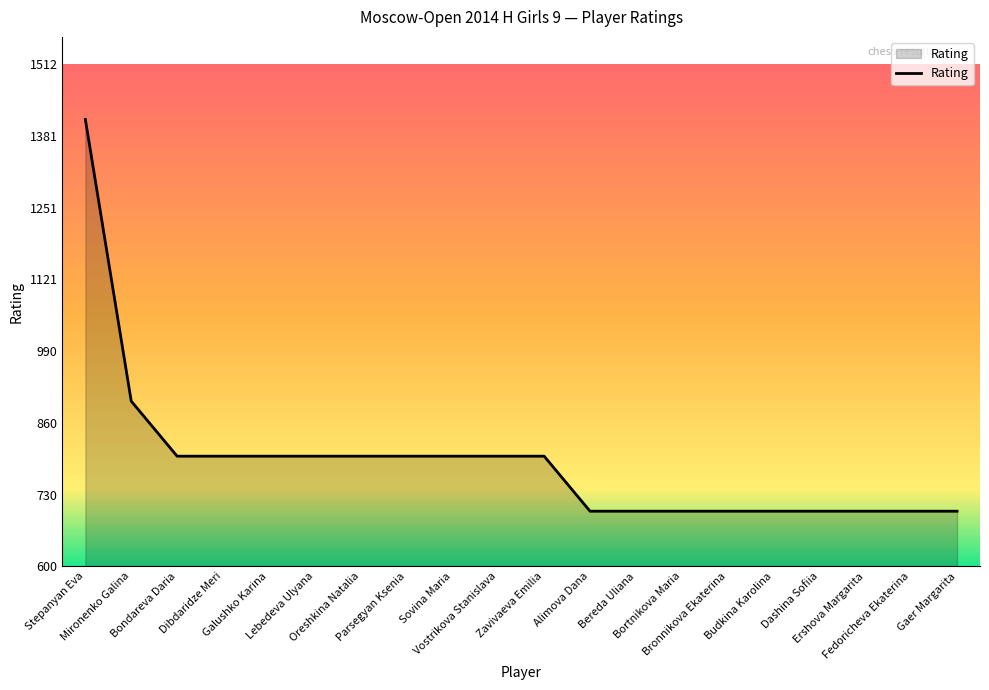

What is the greatest value displayed?

1412